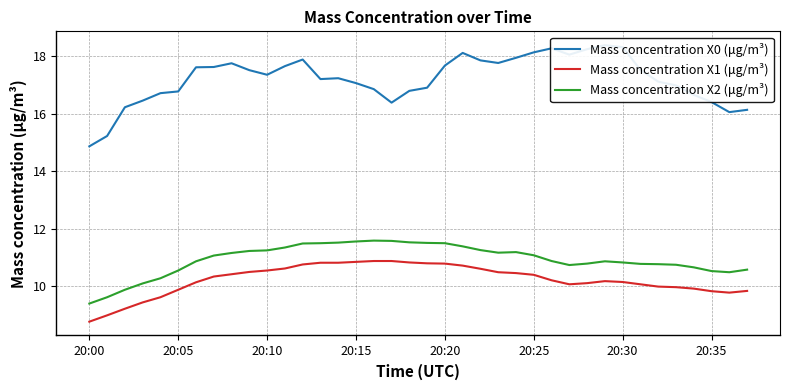

What is the approximate value of Mass concentration X1 (μg/m³) at 24?

10.4